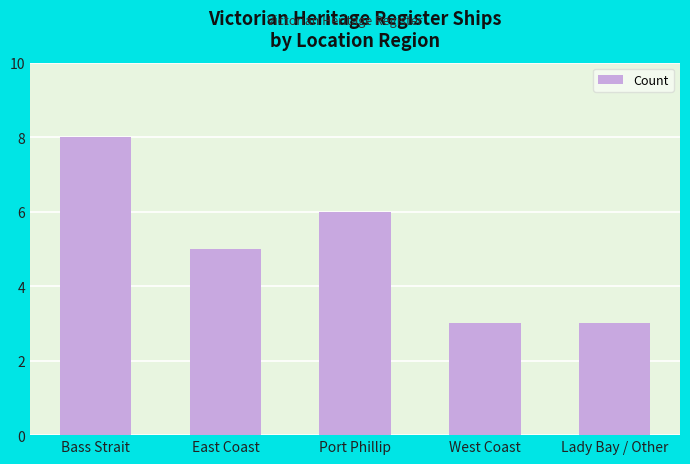

What is the difference between the second highest and minimum values?

3